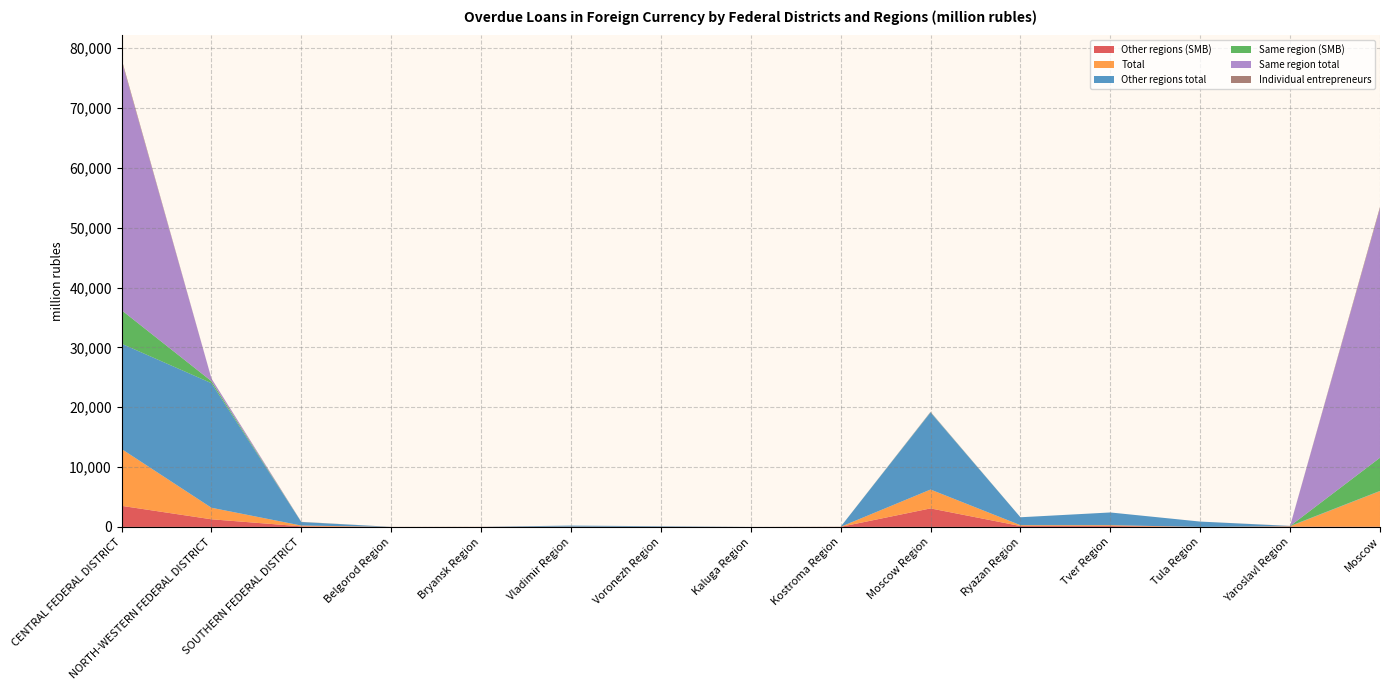

Reading left to right, what are all the values shown in this chart?

Other regions (SMB): 3522	1274	97	2	8	21	12	0	10	3094	145	143	0	50	34
Total: 9504	1929	132	2	8	21	12	0	10	3152	145	143	0	56	5952
Other regions total: 17599	20822	585	2	8	179	89	3	10	12875	1323	2129	892	50	36
Same region (SMB): 5603	342	8	0	0	0	0	0	0	58	0	0	0	0	5544
Same region total: 41717	435	8	0	0	0	0	0	0	58	0	0	0	0	41659
Individual entrepreneurs: 281	11	21	2	0	0	0	0	0	8	0	0	0	19	253